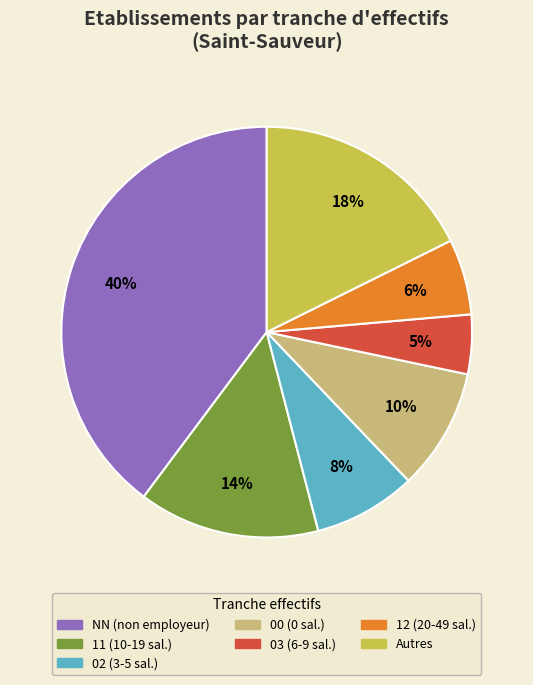

To the nearest percent, what is the difference between the largest and smallest slice percentages?

35%